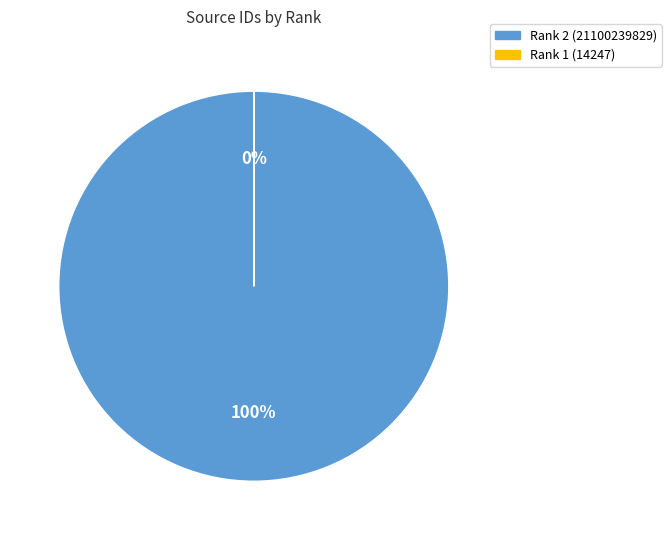

How many segments does this pie chart have?

2